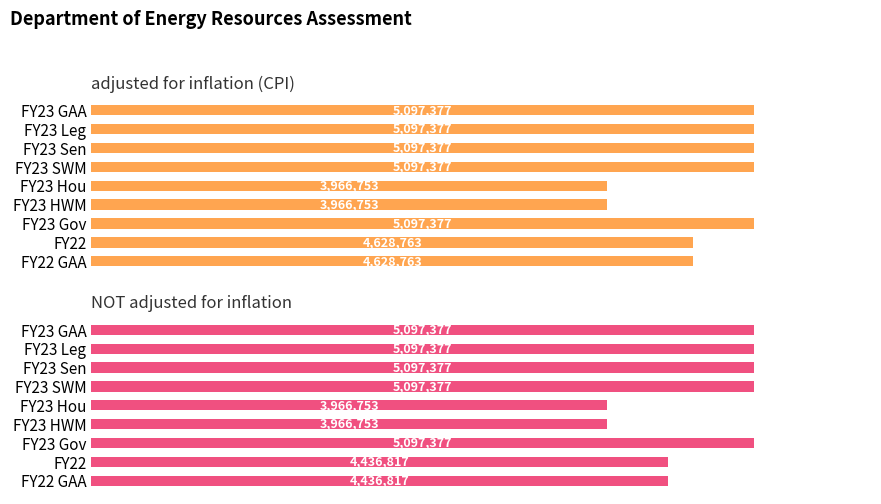

Is it true that NOT adjusted for inflation equals 122.6 at 2?

False